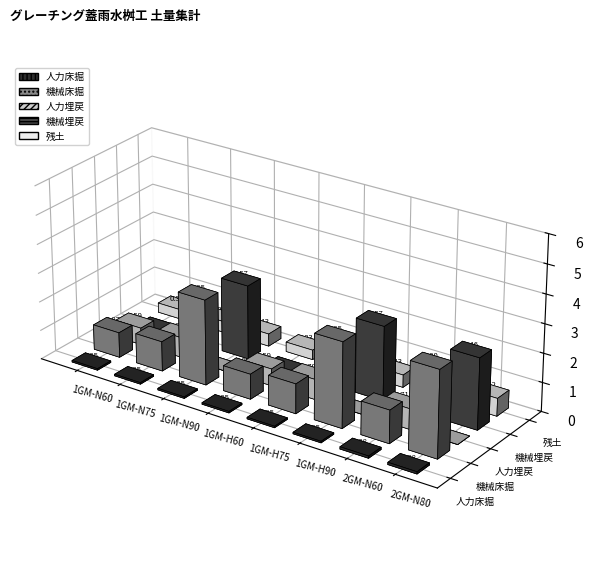

The value of 機械埋戻 at 2GM-H80 is 3.5. True or false?

False